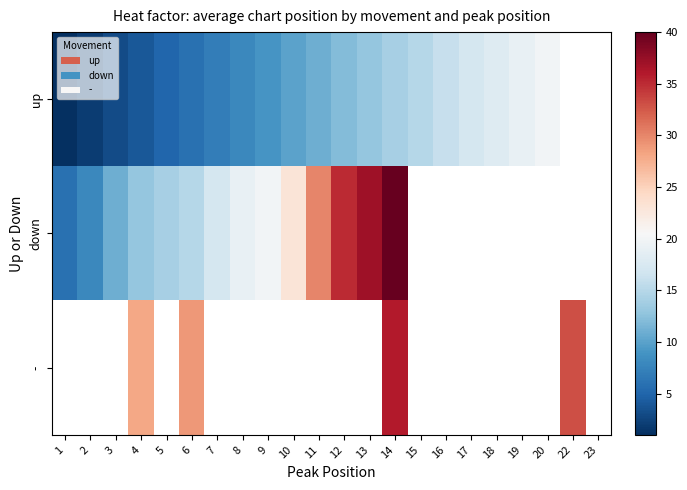

What is the smallest value displayed?

1.0